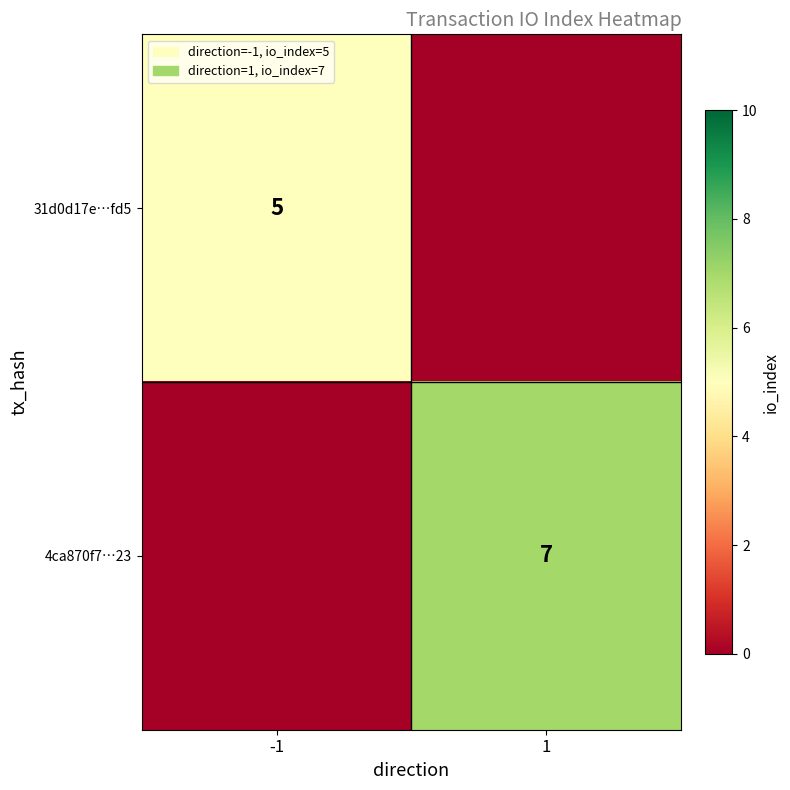

The 31d0d17e…fd5 series shows 7 at -1. True or false?

False